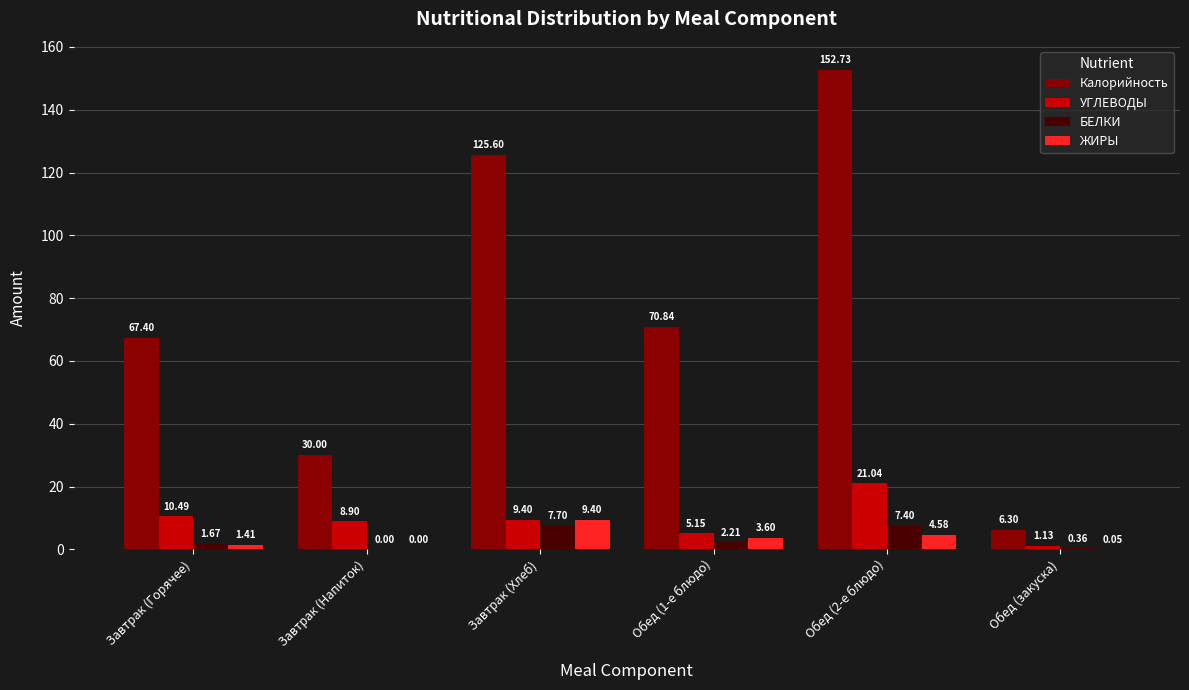

What is the sum of all БЕЛКИ values?

19.3